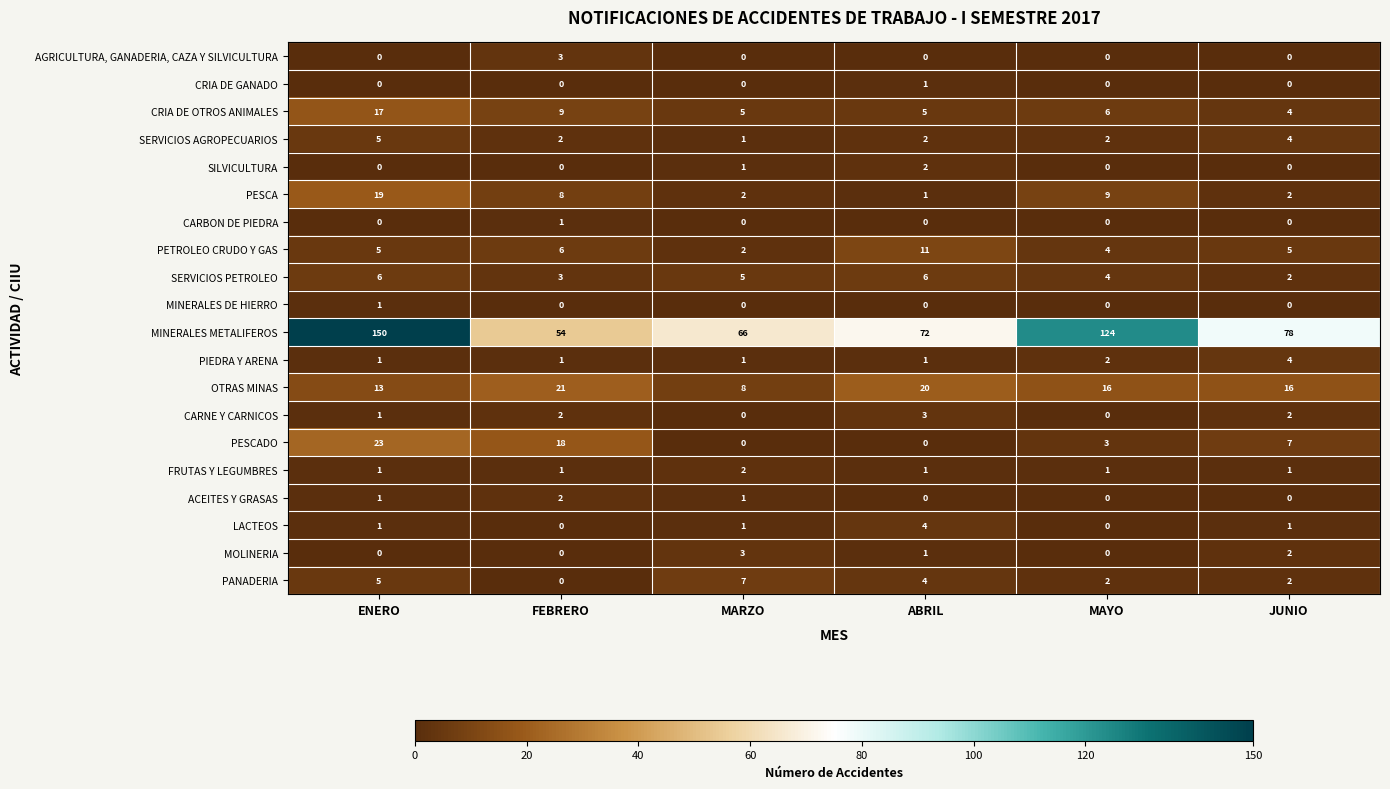

What is the difference between the highest and lowest values at MARZO?

66